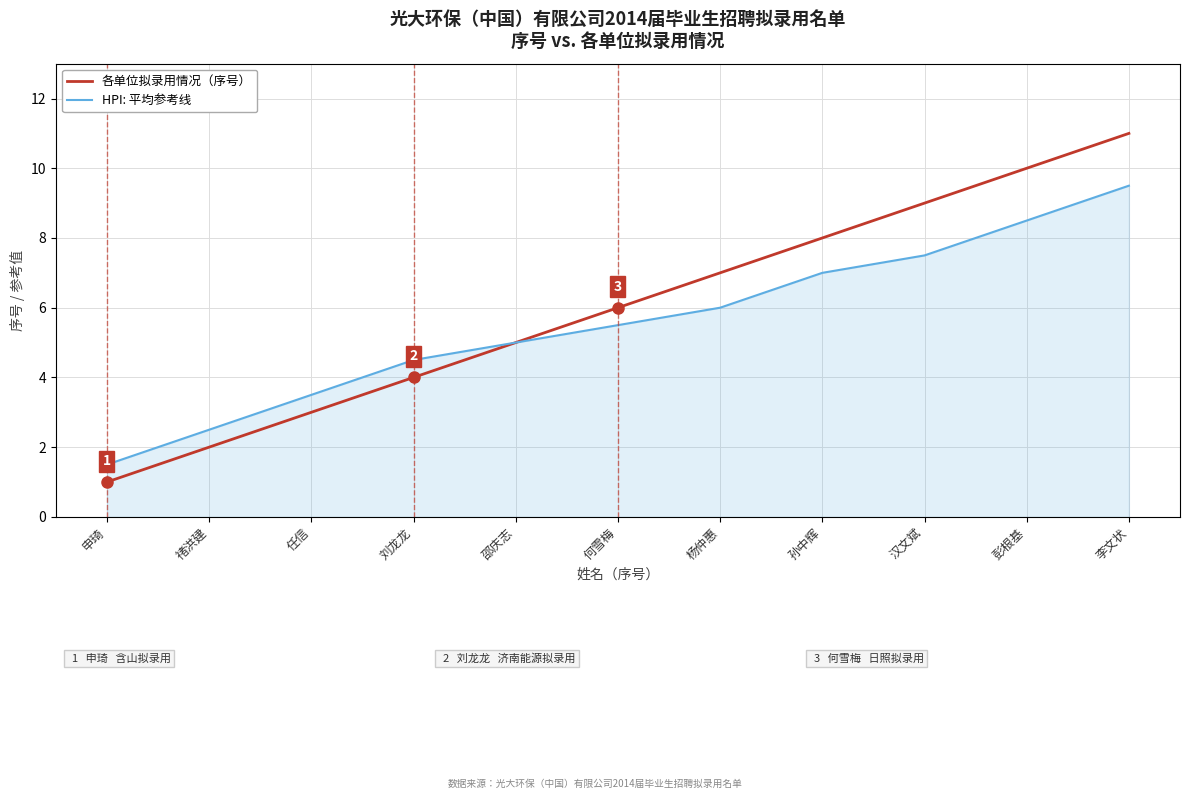

What is the spread (max minus min) of values at 汉文斌?

1.5